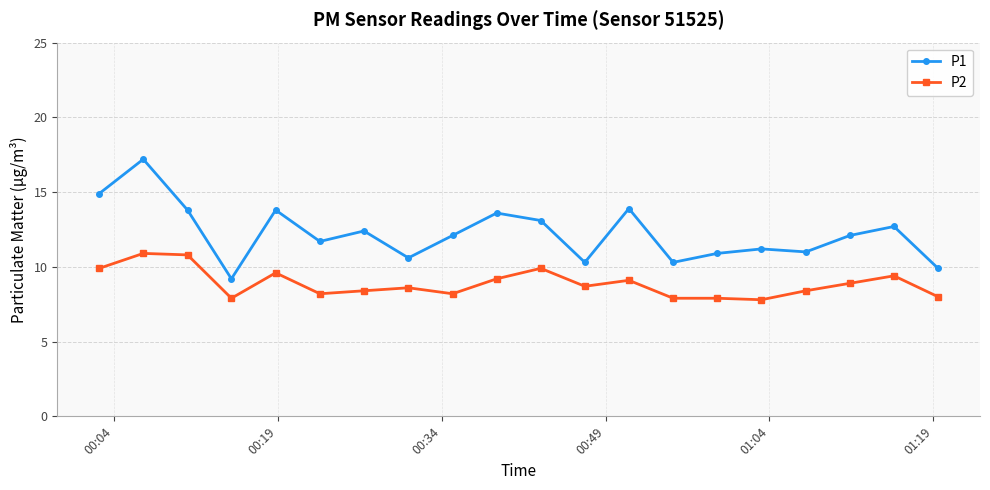

What is the average value of the P2 series?

8.9